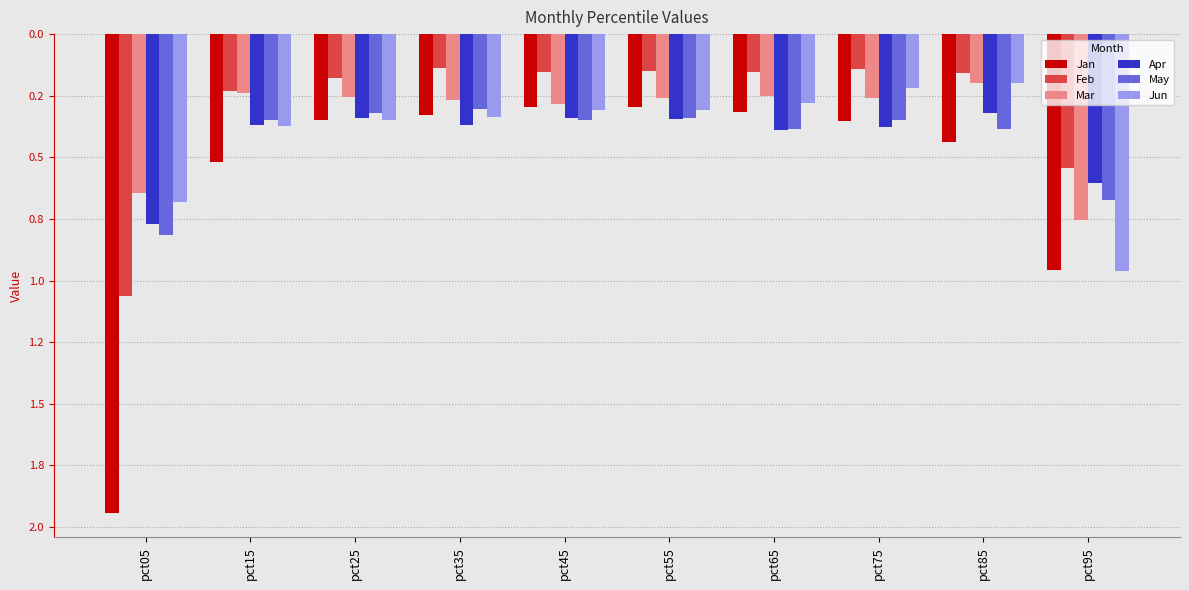

What is the difference between the maximum and minimum values in the Jun series?

0.8